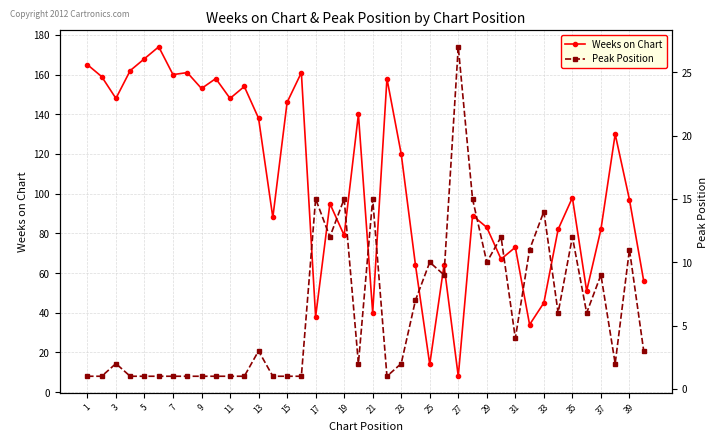

What is the value of the Peak Position point at the 40th from the left?

3